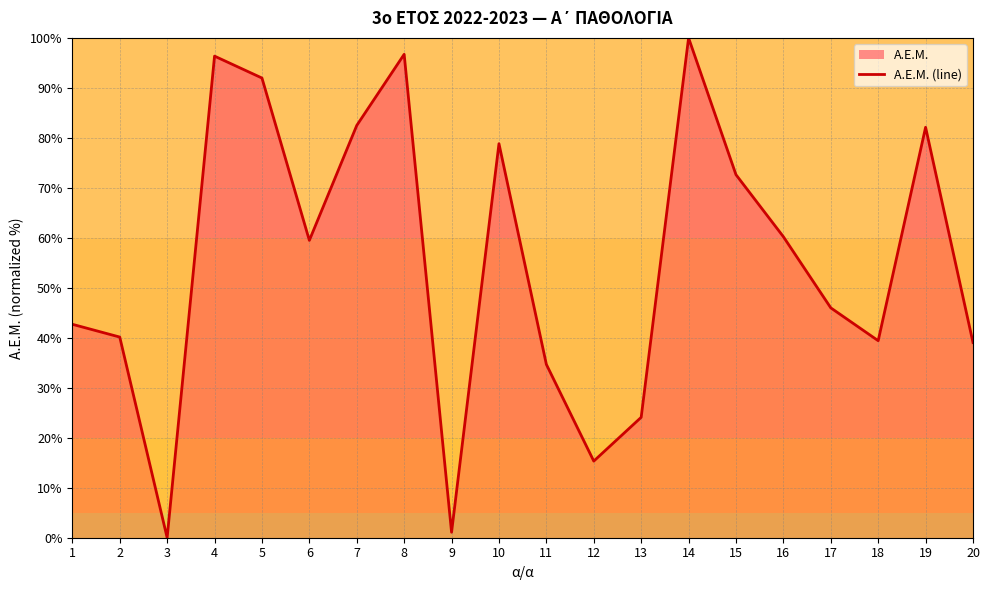

List the labels in order of value, largest first.

14, 8, 4, 5, 7, 19, 10, 15, 16, 6, 17, 1, 2, 18, 20, 11, 13, 12, 9, 3